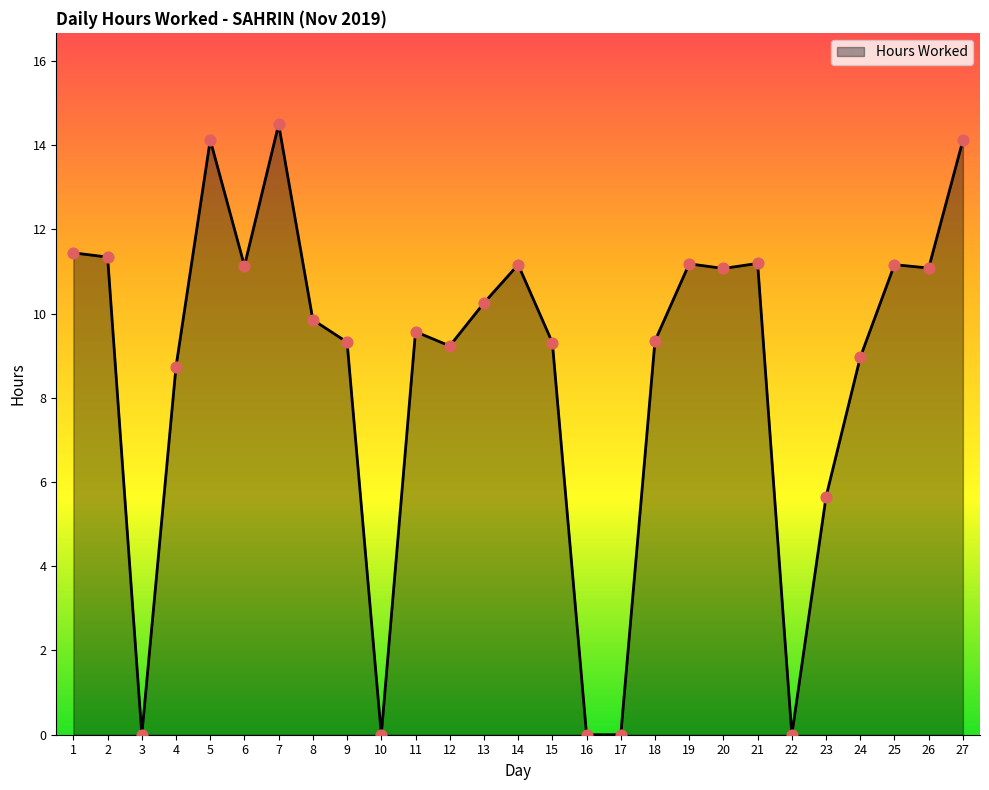

Which has a higher value, 4 or 16?

4